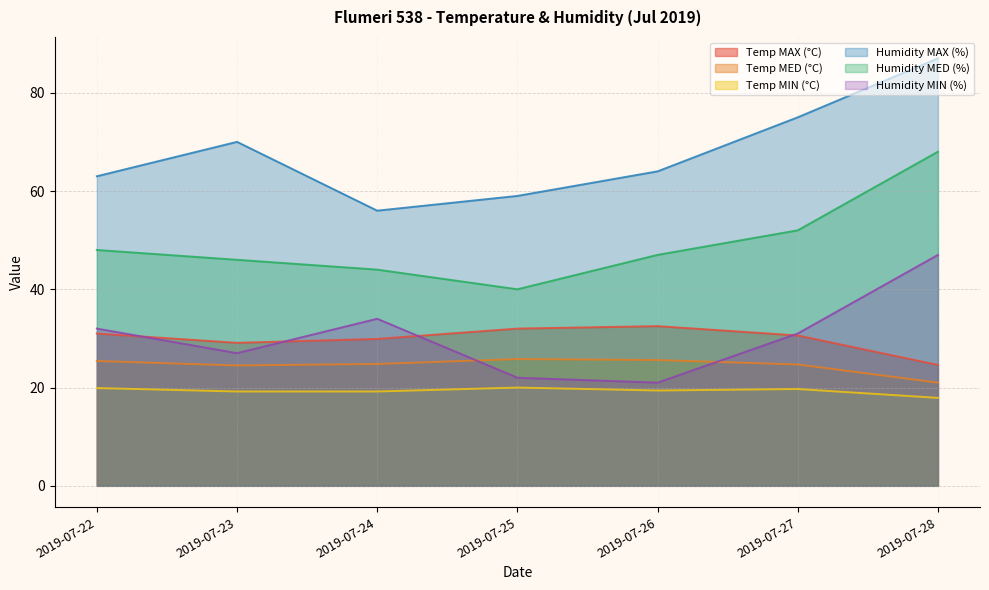

What is the sum of all Humidity MIN (%) values?

214.0